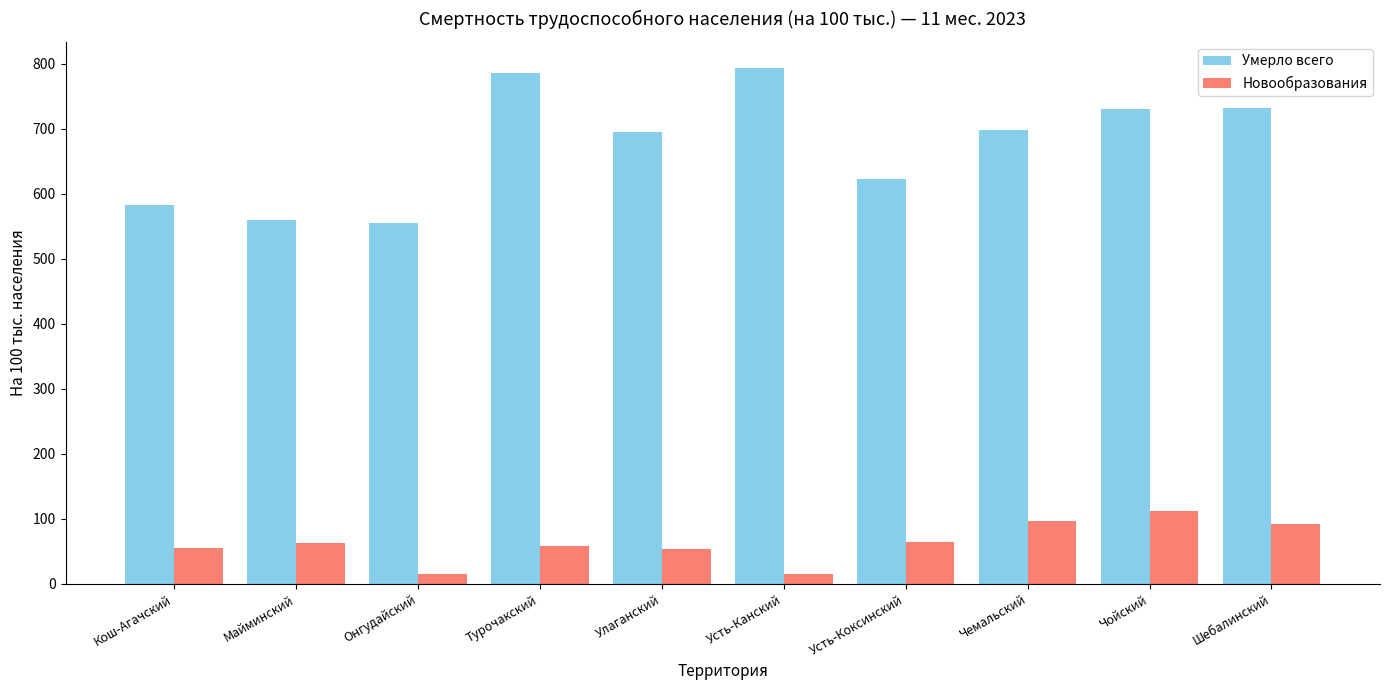

What is the sum of all Новообразования values?

627.6